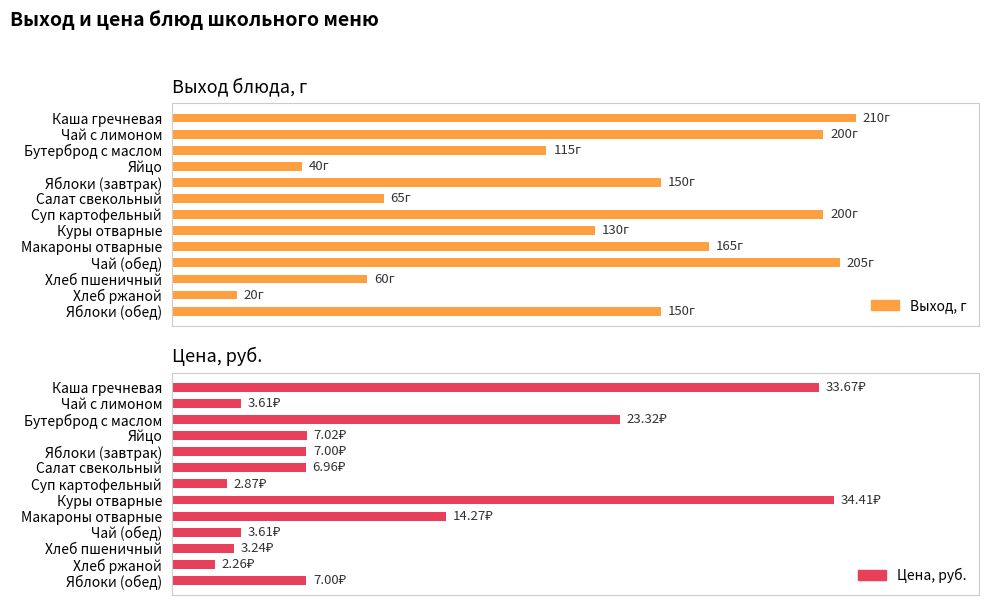

What is the sum of all Выход, г values?

1710.0